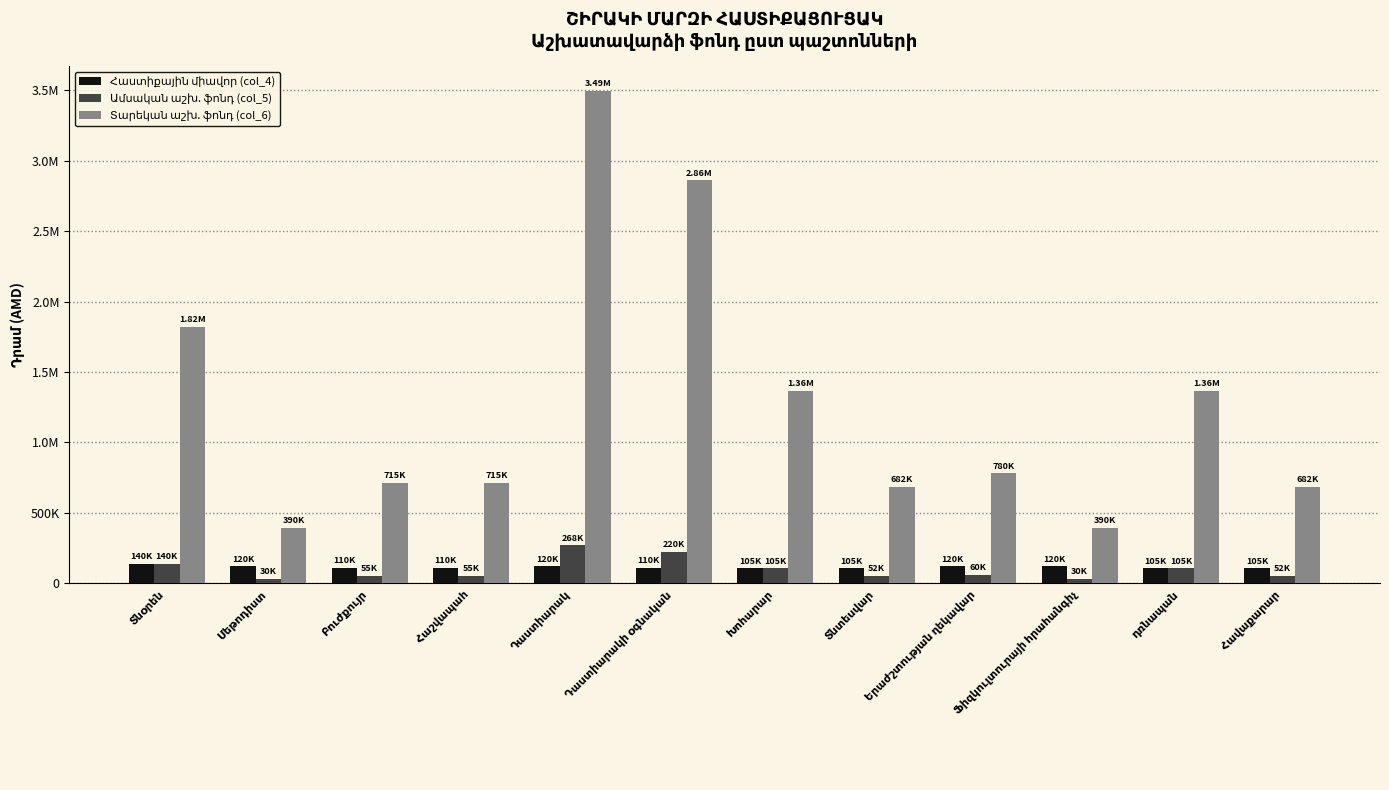

The Ամսական աշխ. ֆոնդ (col_5) series shows 392751 at Դաստիարակի օգնական. True or false?

False